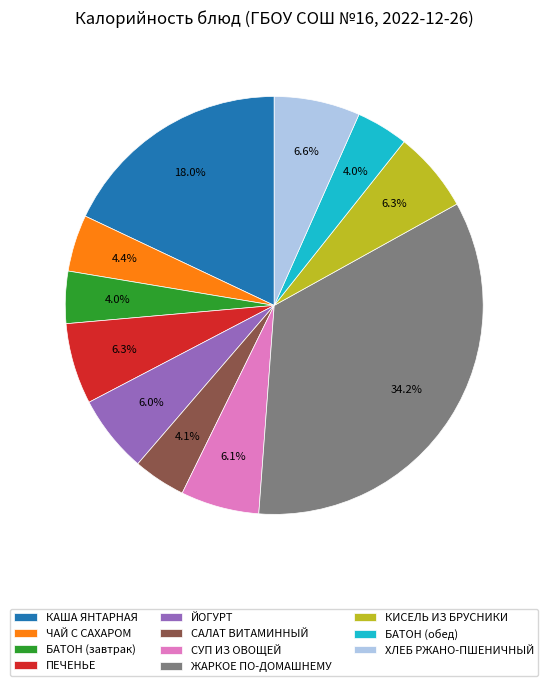

What percentage is the ЧАЙ С САХАРОМ slice, to the nearest percent?

4%